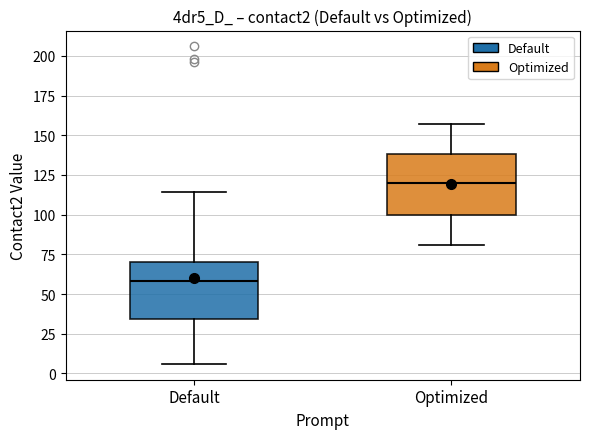

Where does the lower whisker of the box for Default end on the y-axis? The values are not printed on the chart, so give them approximately, as read against the axis.

5